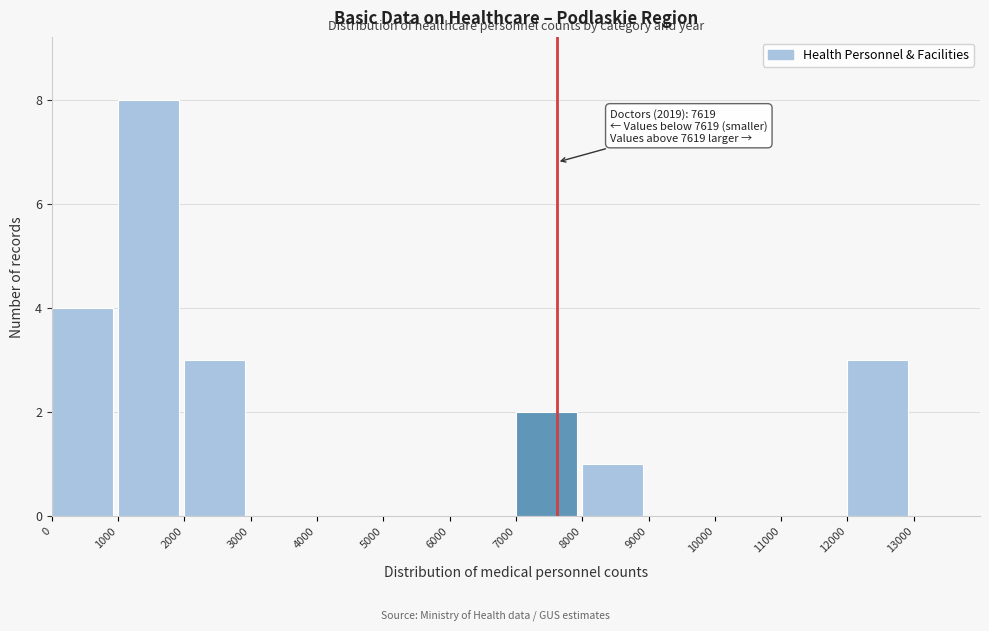

Which range on the x-axis has the tallest bar?

1000 to 2000